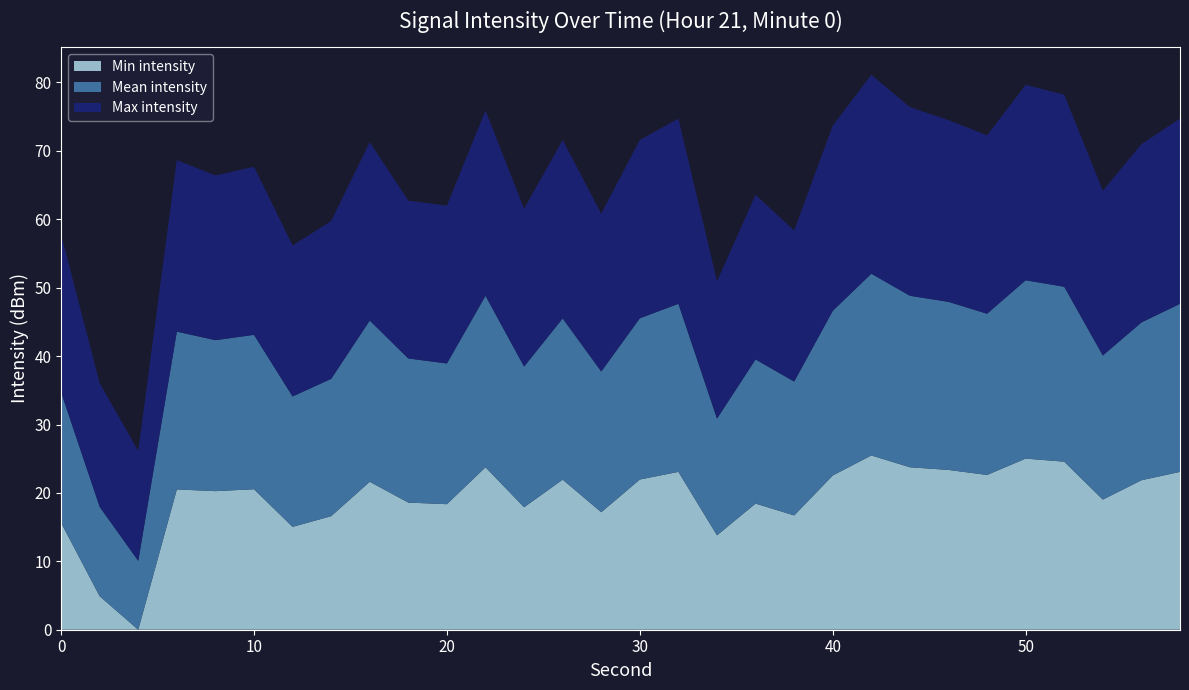

What is the highest value of the Min intensity series?

25.5